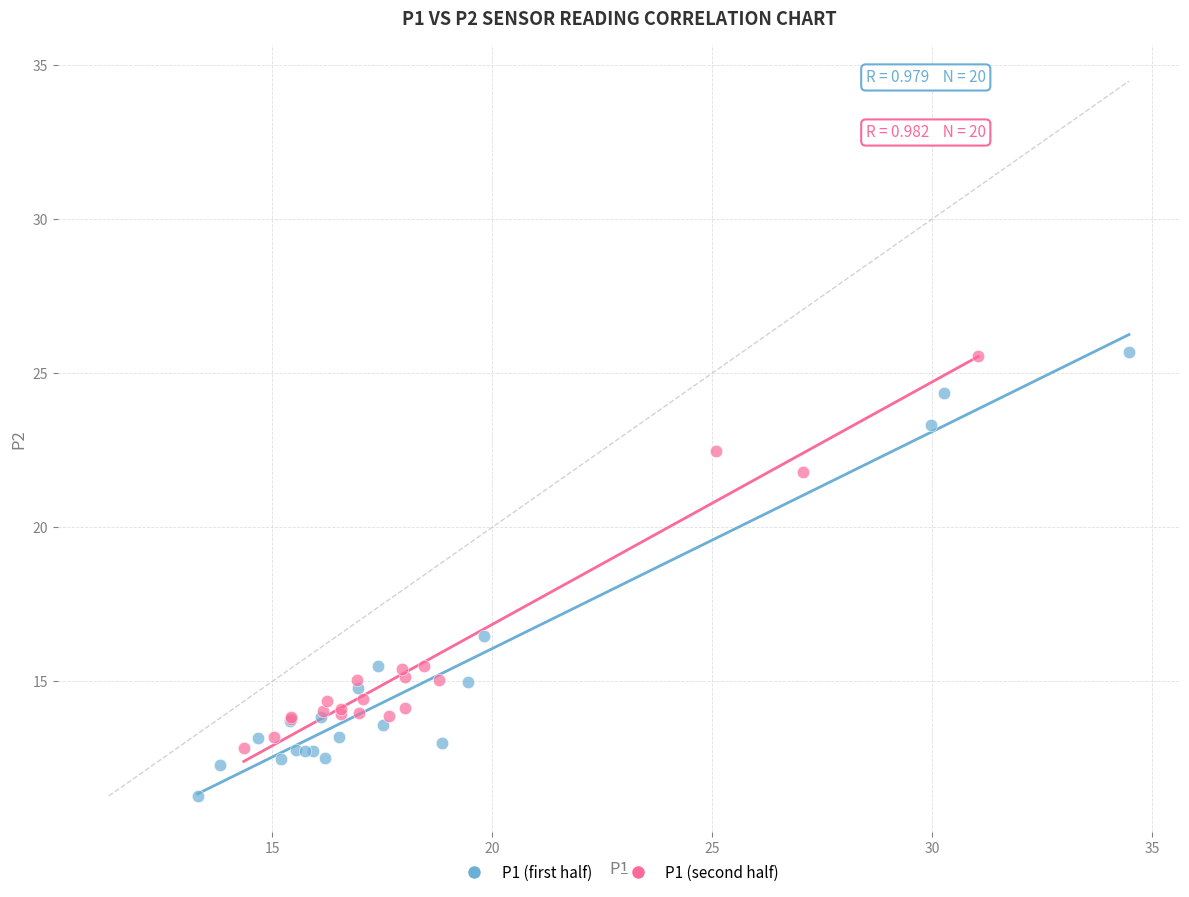

Which series reaches the minimum Y coordinate?

P1 (first half)